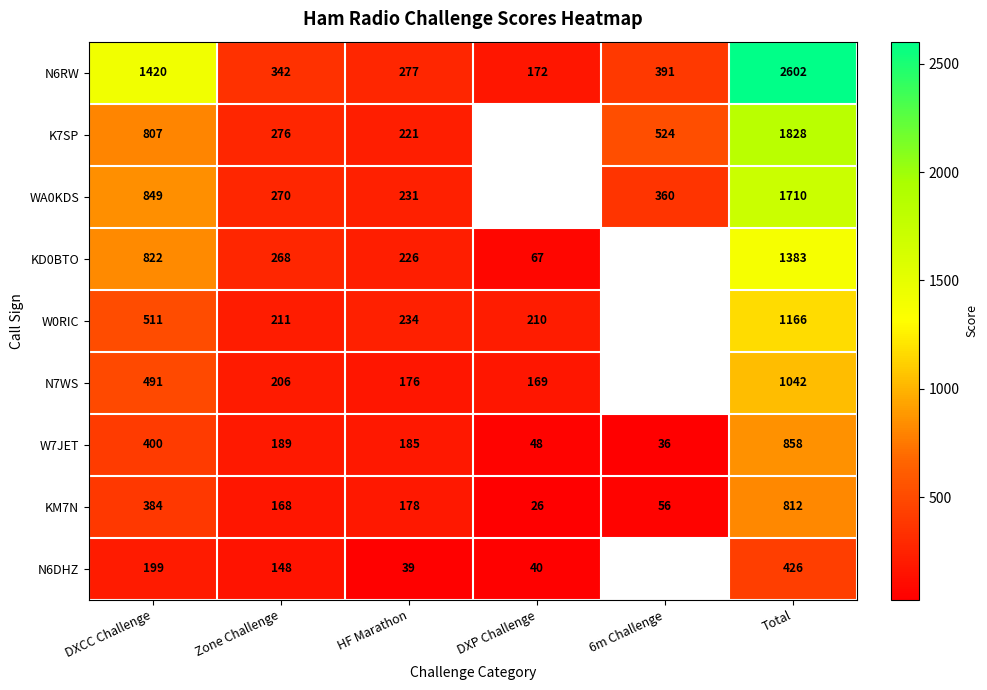

Which has a higher value, Total or DXP Challenge?

Total